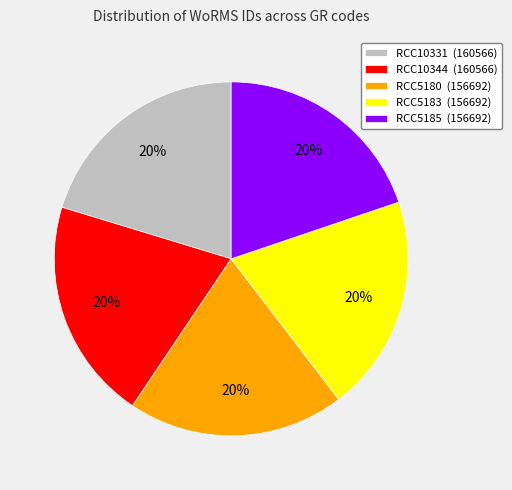

What percentage is the RCC5183 slice, to the nearest percent?

20%